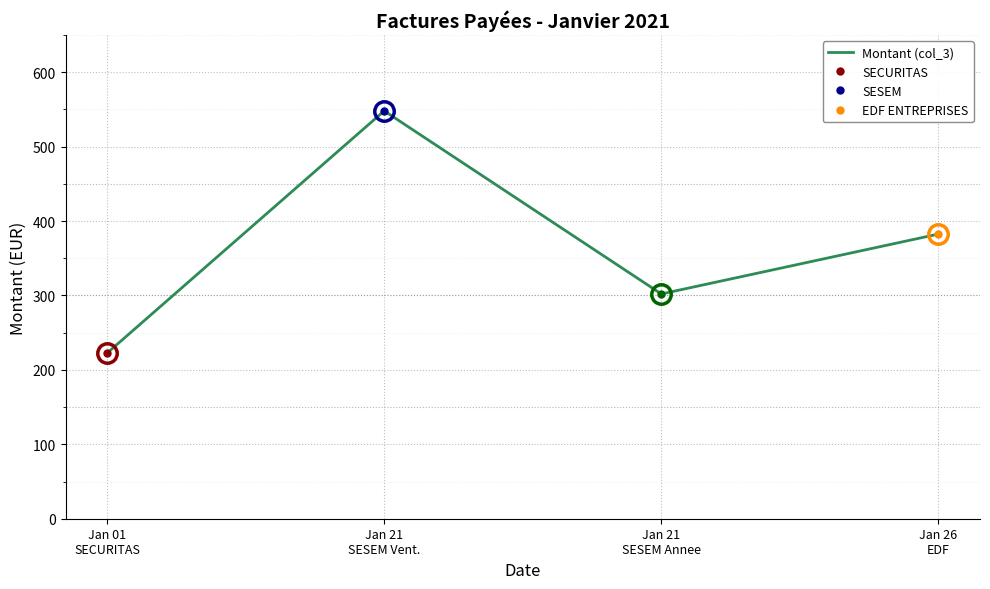

What is the minimum value shown in the chart?

222.6